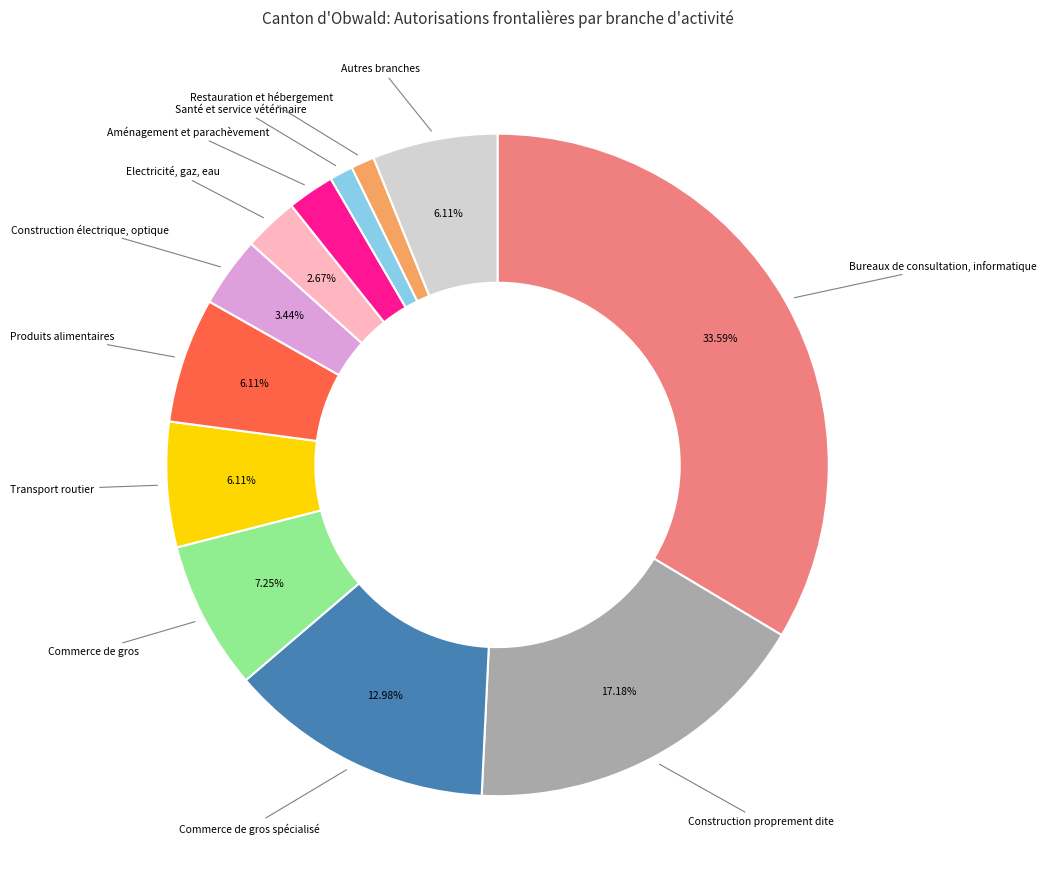

Combined, do Santé et service vétérinaire and Bureaux de consultation, informatique account for over 50%?

No